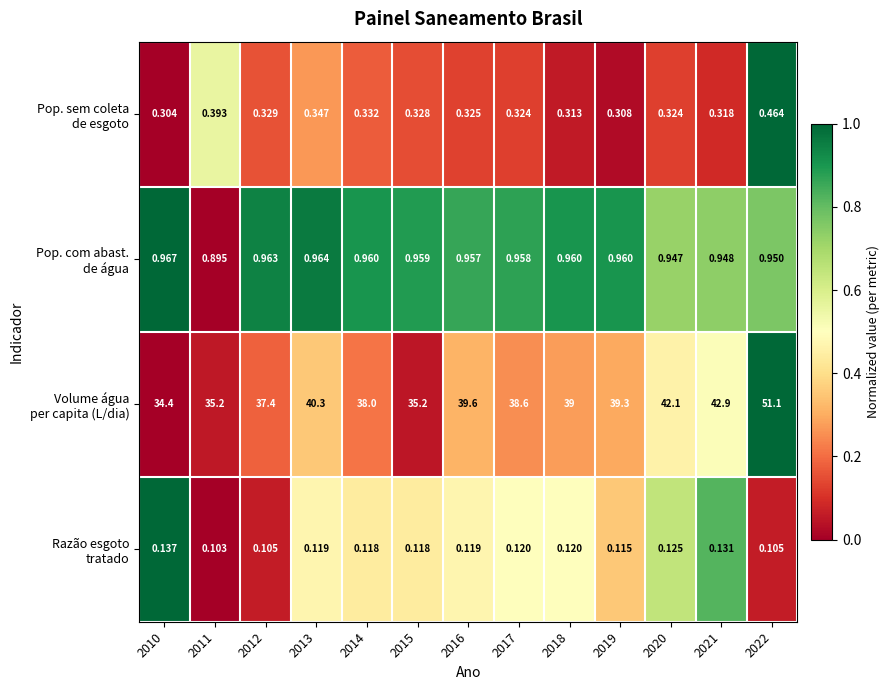

At which category does the chart reach its peak across all series?

2022